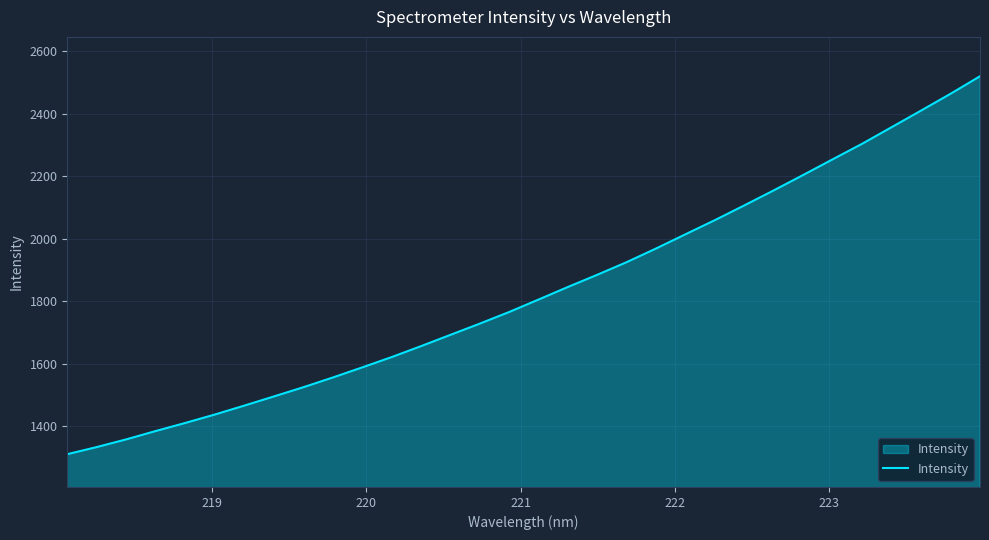

What is the minimum value shown in the chart?

1310.5